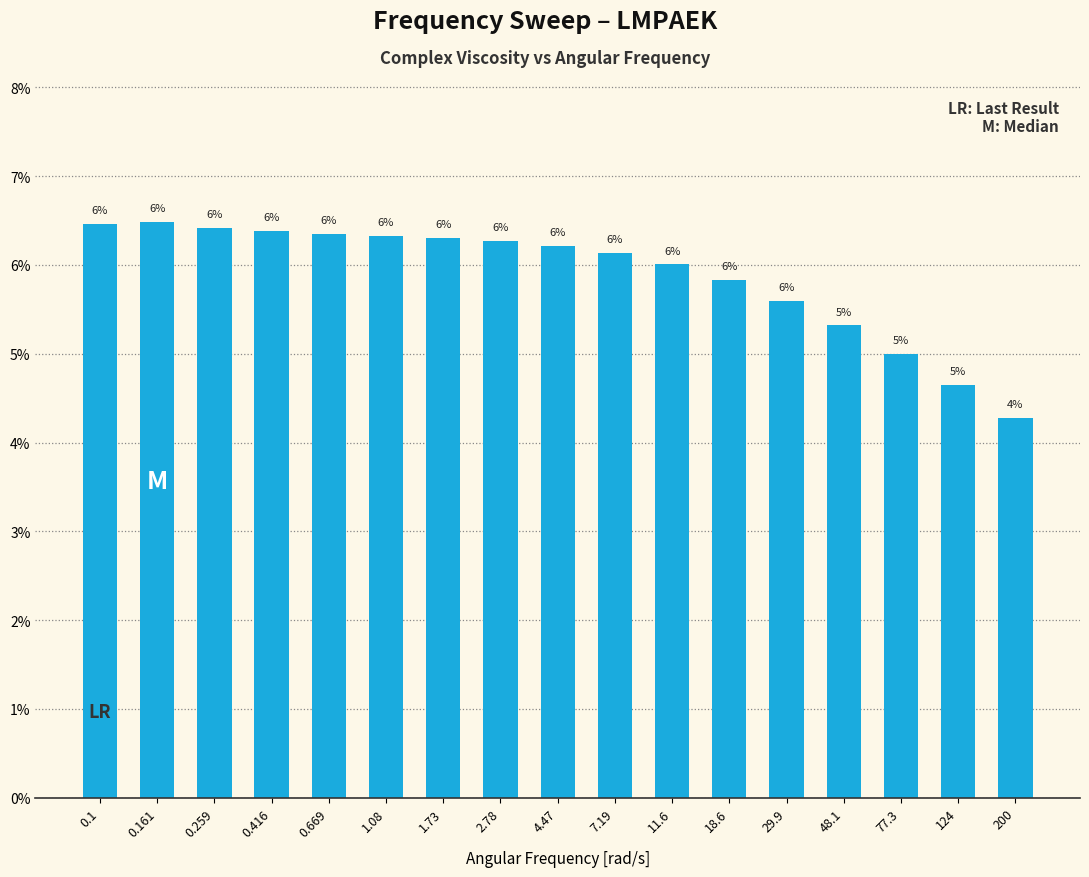

The value at 0.1 is 6.5. True or false?

True